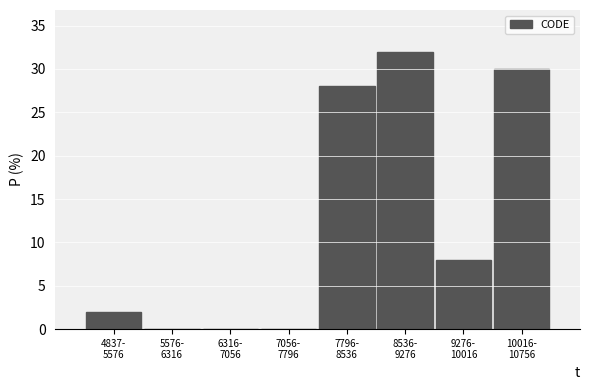

What is the maximum value shown in the chart?

32.0